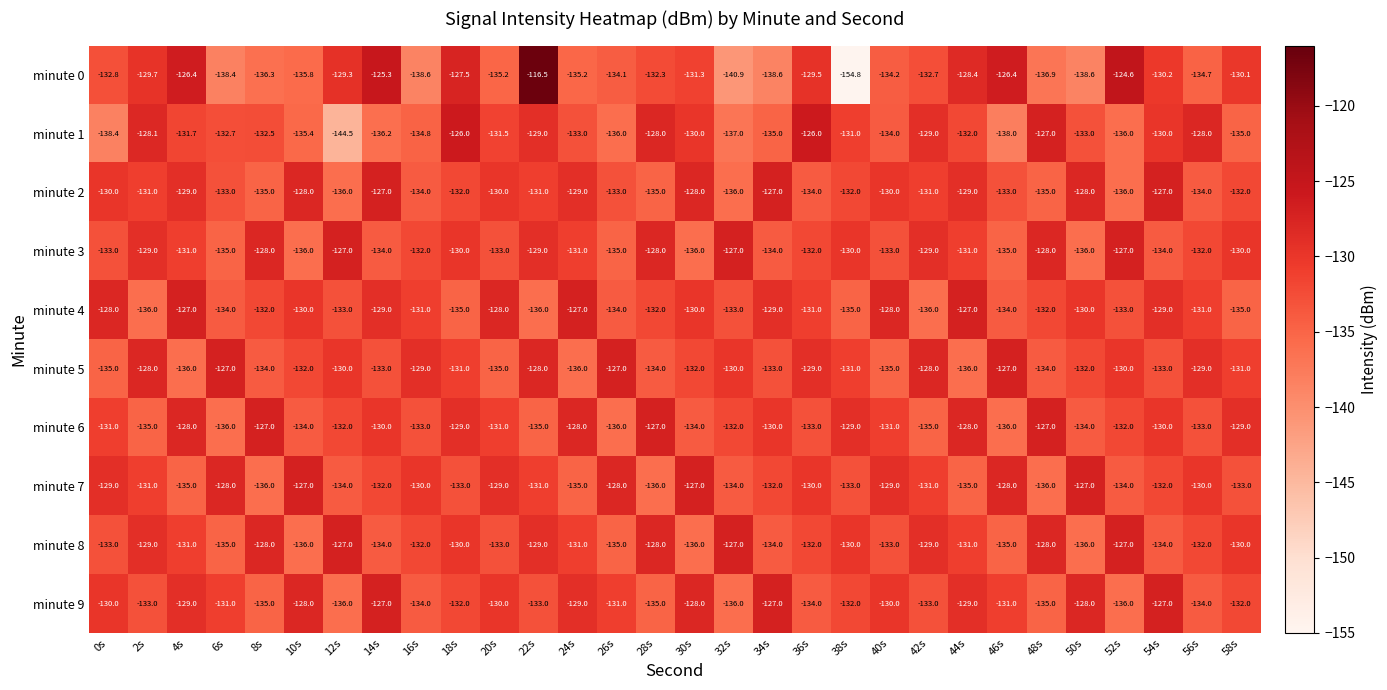

Is it true that minute 6 equals -41.6 at 46s?

False